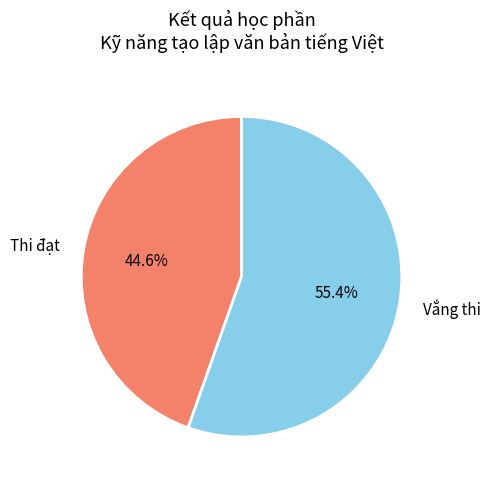

Which slice represents more than half of the pie?

Vắng thi